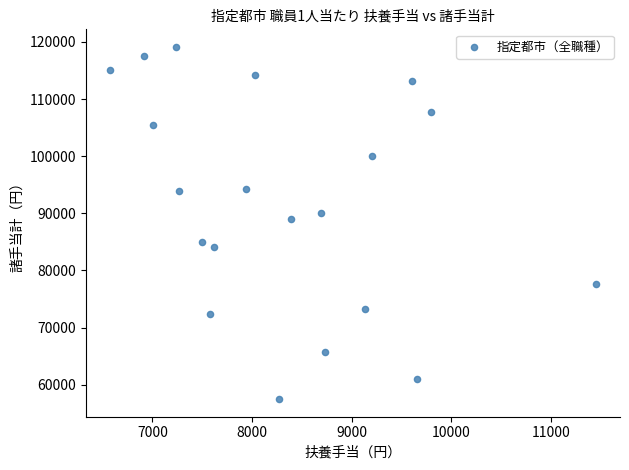

What Y value in the scatter plot is closest to 88298?

88996